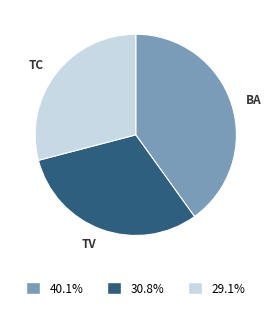

Do TC and BA together represent more than half of the pie?

Yes